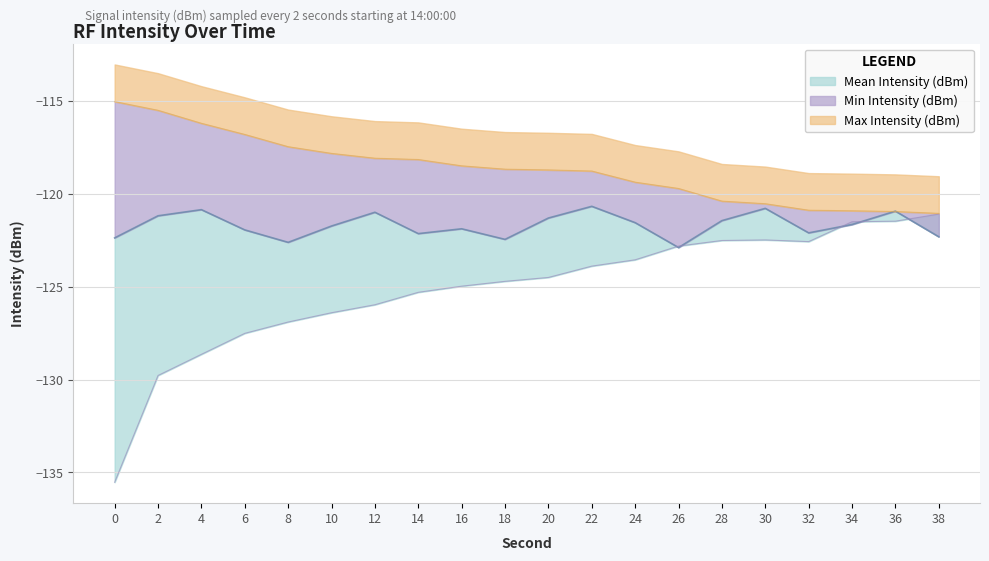

How many intersections are there between Mean Intensity (dBm) and Min Intensity (dBm)?

5